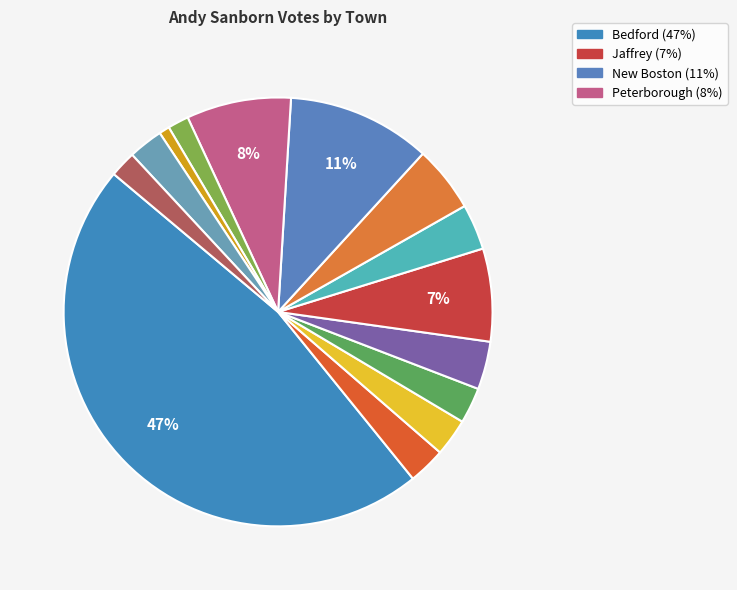

Rank the categories by value from lowest to highest.

Sharon, Richmond, Troy, Temple, Greenfield, Dublin, Fitzwilliam, Lyndeborough, Hancock, Mont Vernon, Jaffrey, Peterborough, New Boston, Bedford